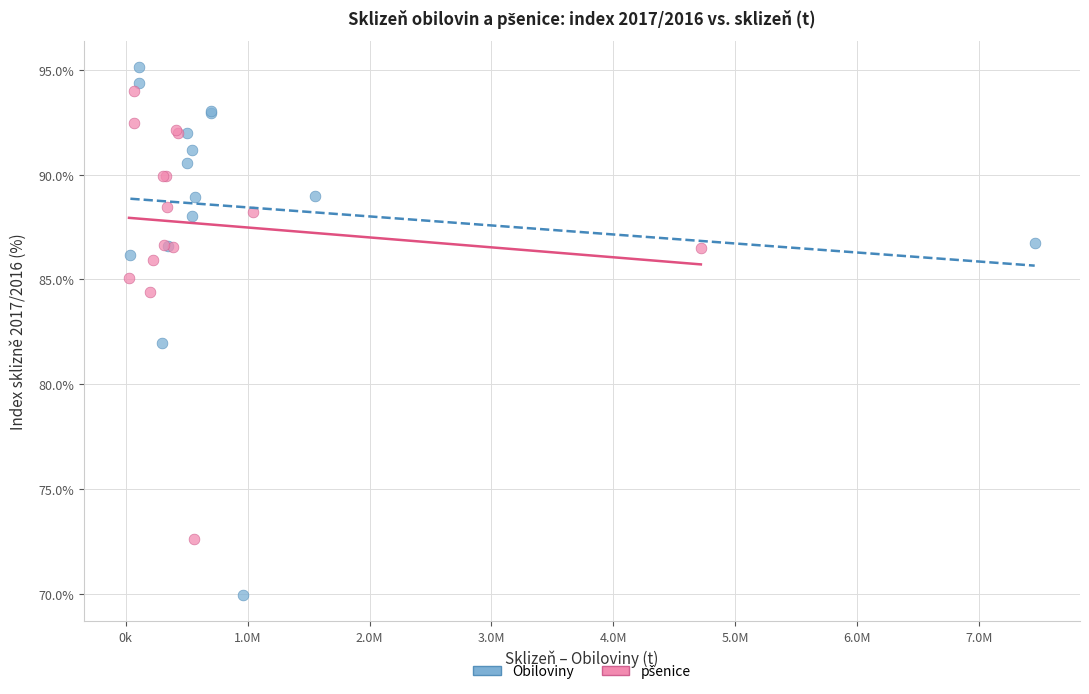

Which series has the largest Y range (max minus min)?

Obiloviny